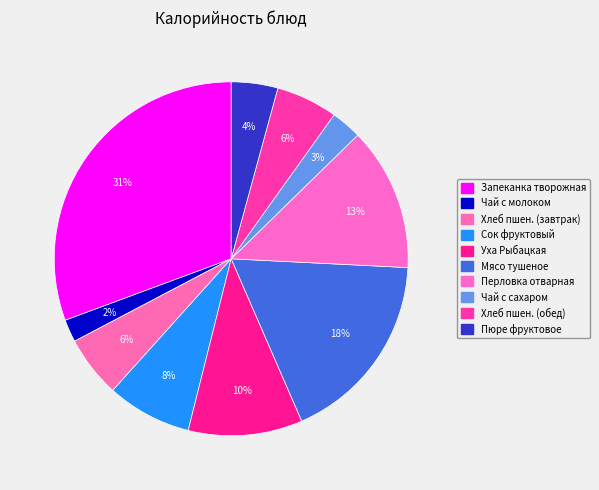

How many slices are in this pie chart?

10